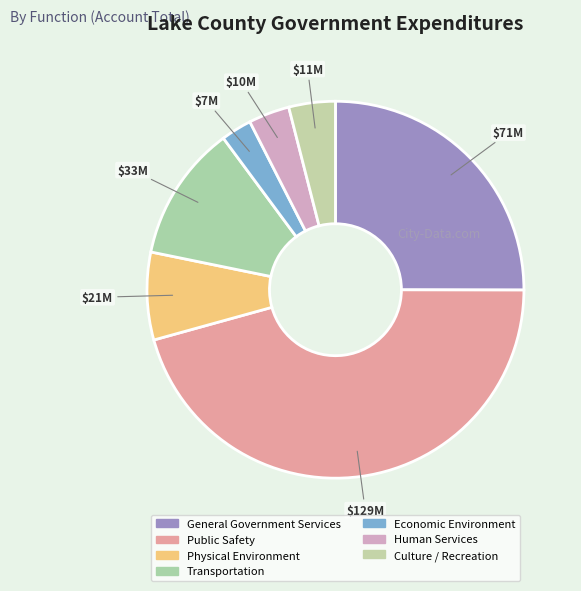

The Physical Environment slice represents 8% of the pie. True or false?

True